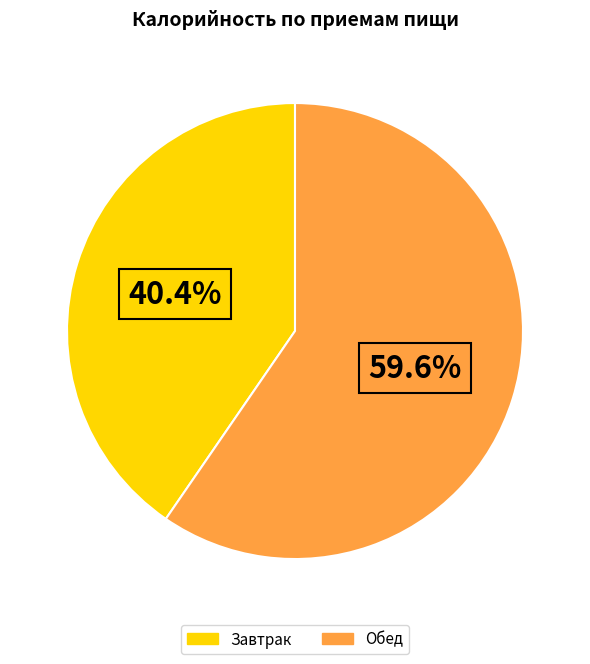

To the nearest percent, what is the combined percentage of Обед and Завтрак?

100%